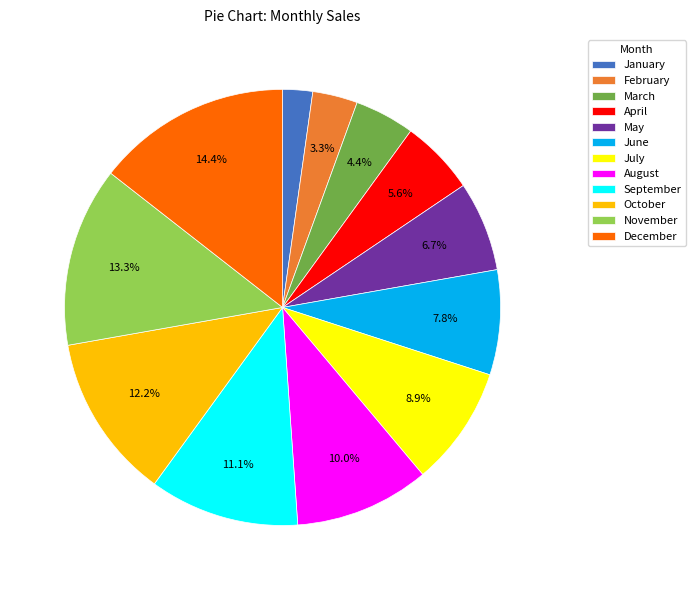

To the nearest percent, what is the difference between the October and April slice percentages?

7%